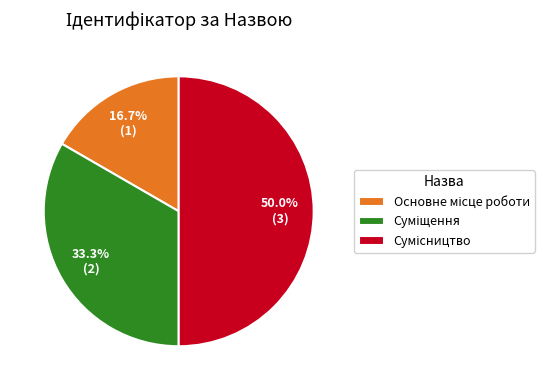

Which slice is the largest?

Сумісництво